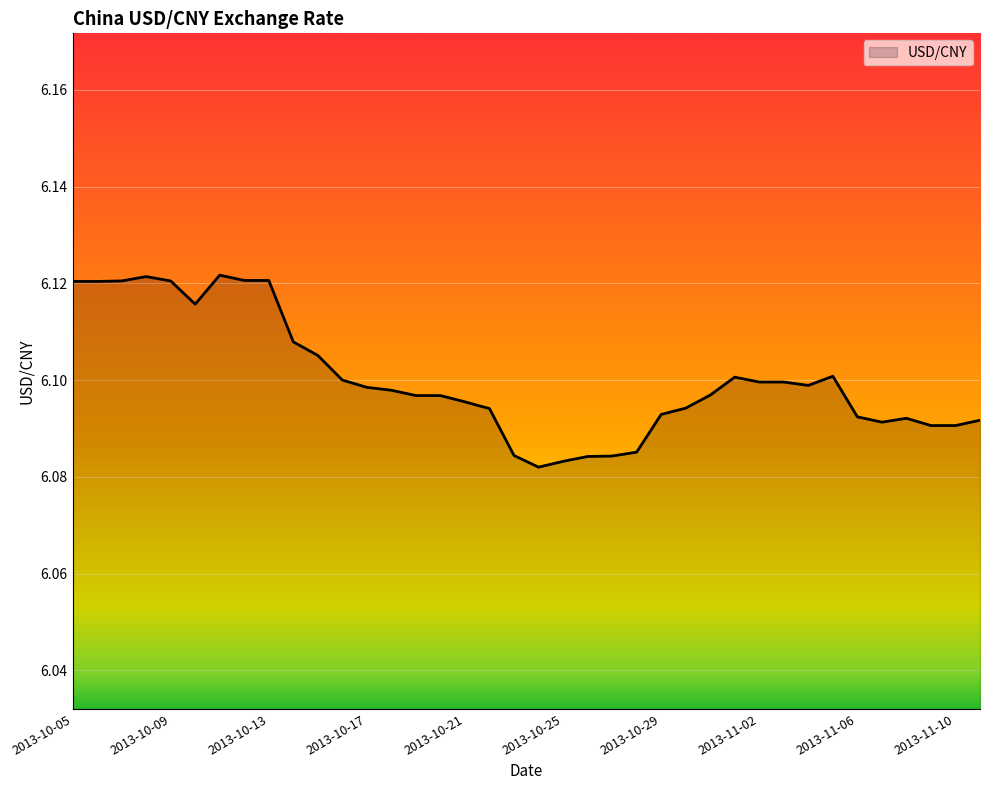

What is the label of the 3rd point from the right?

2013-11-09